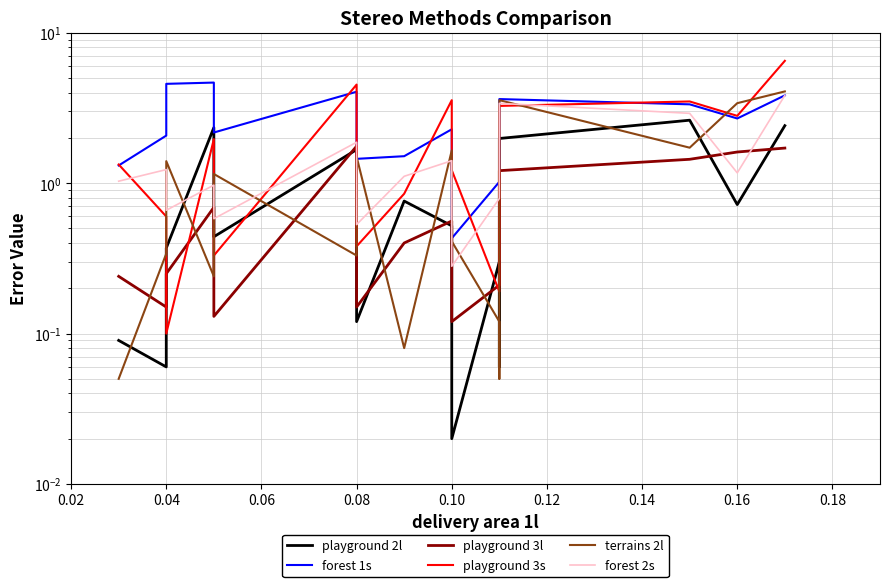

List the series in order of their peak value, lowest first.

playground 3l, playground 2l, forest 2s, terrains 2l, forest 1s, playground 3s